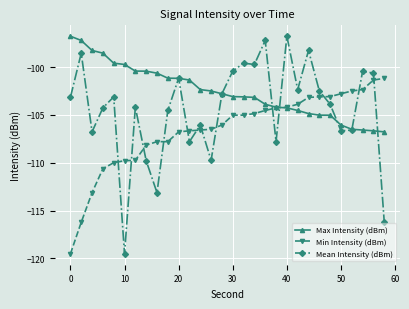

Which series has the largest range (max minus min)?

Mean Intensity (dBm)